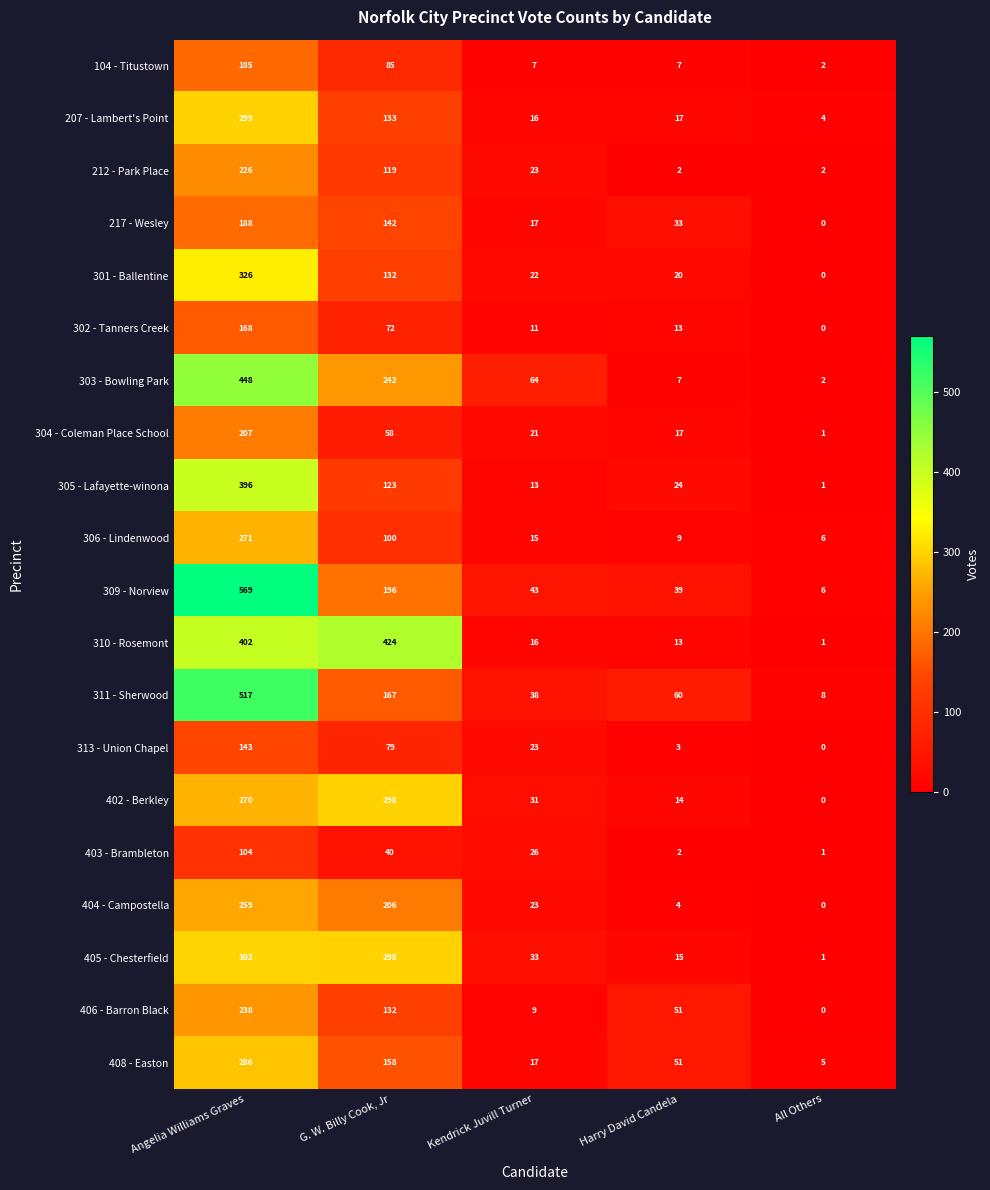

True or false: 311 - Sherwood has a value of 60 at Harry David Candela.

True